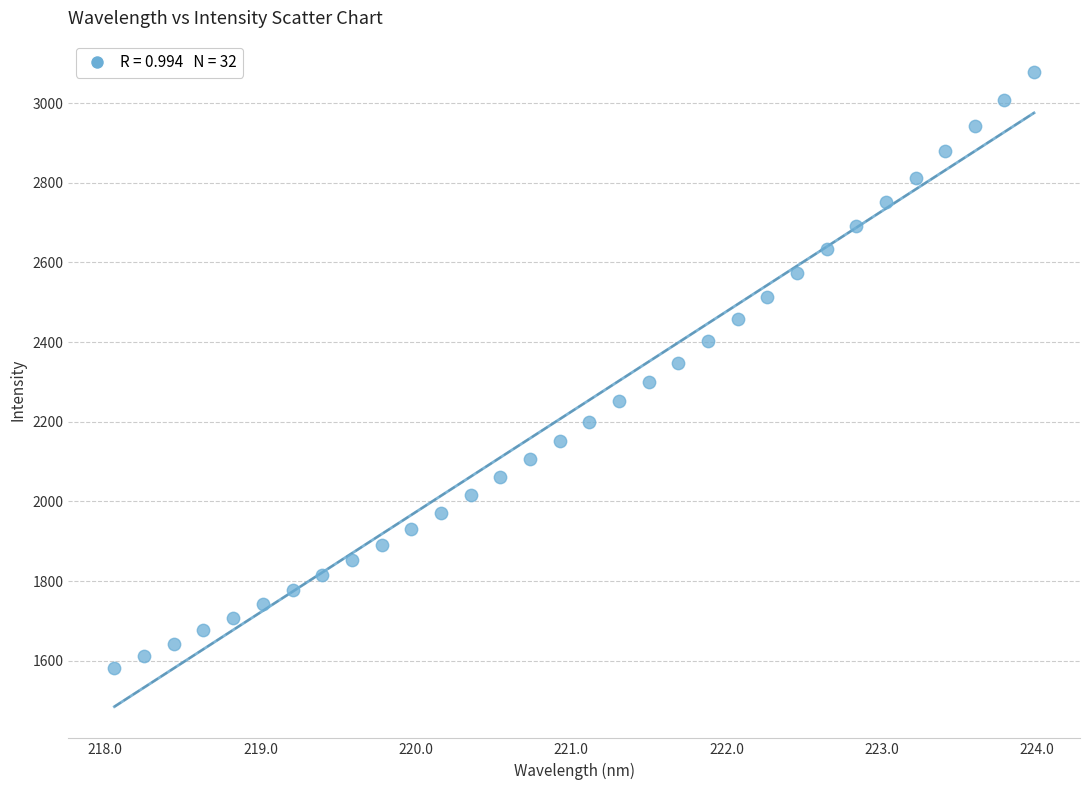

What is the range of X values (max minus min)?

5.9